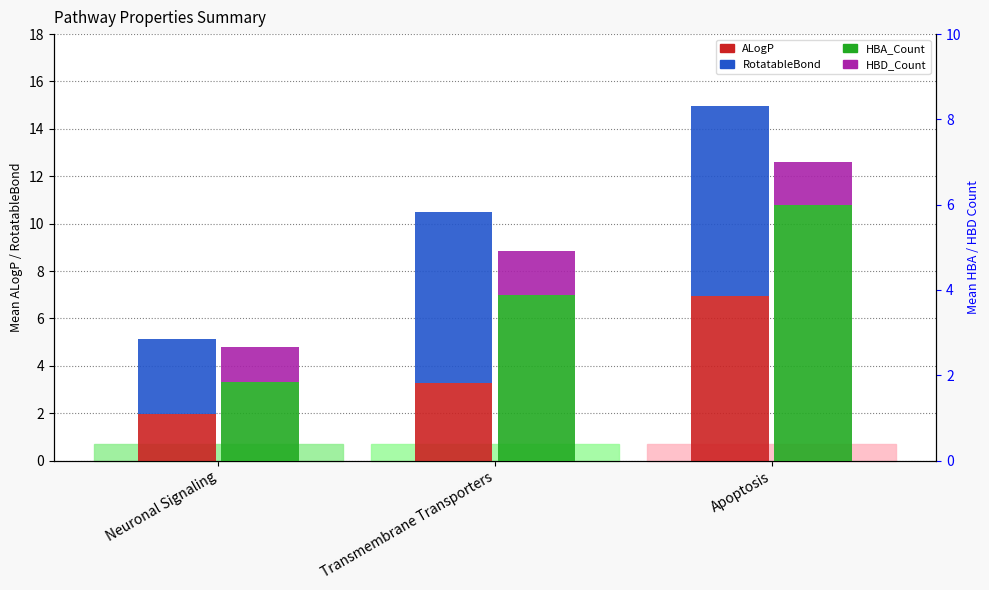

How many data points in HBD_Count are less than 1?

1